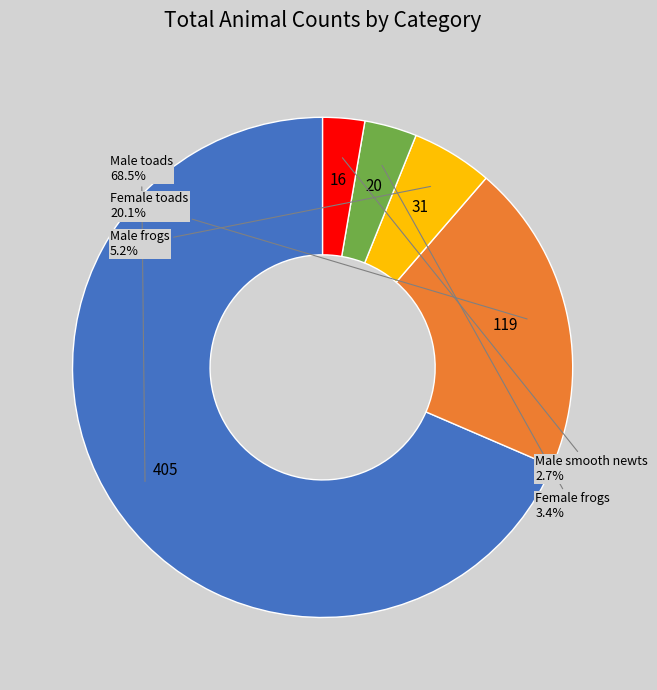

Is there any slice that represents more than half of the pie?

Yes